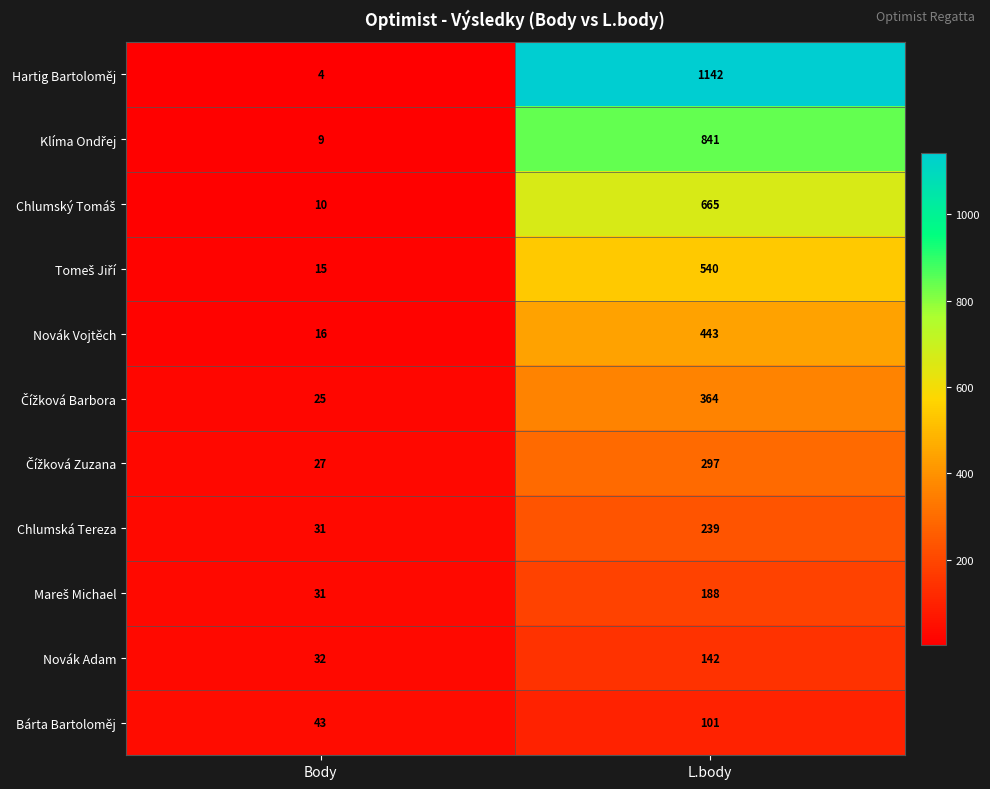

The Novák Adam series shows 231 at L.body. True or false?

False